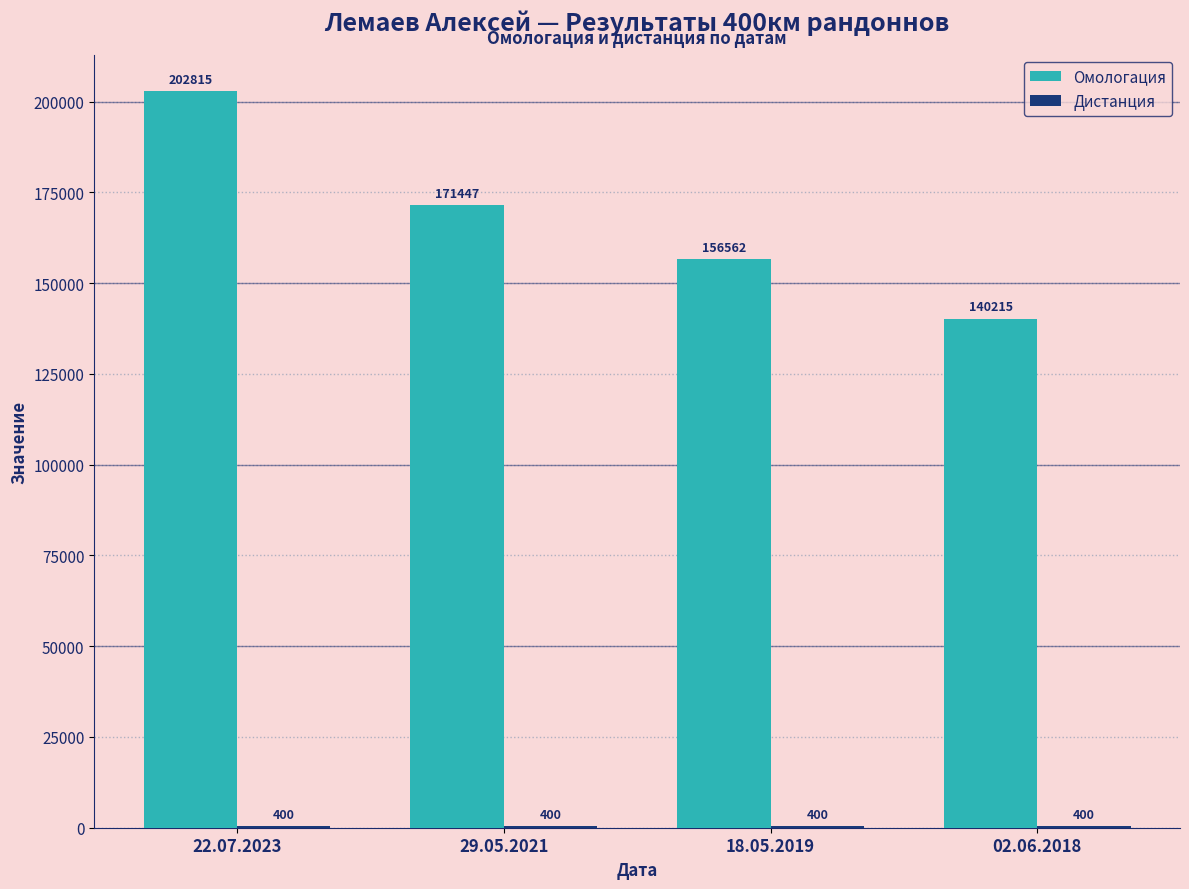

Between 22.07.2023 and 02.06.2018, which series saw the biggest shift?

Омологация